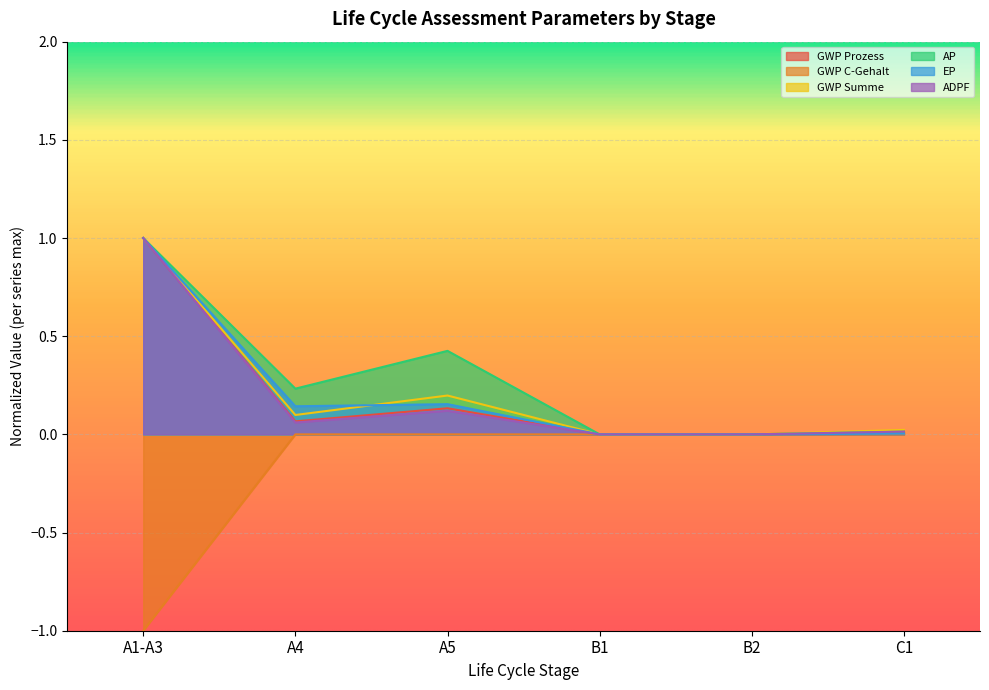

How many interior local valleys does the ADPF series have?

1